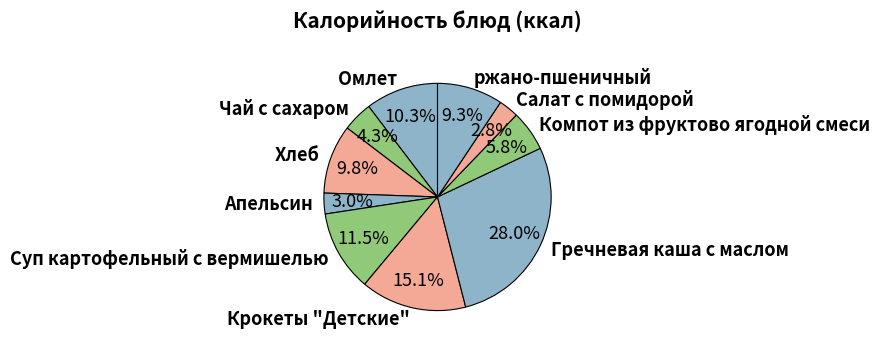

Is it true that Хлеб is 10% of the pie?

True